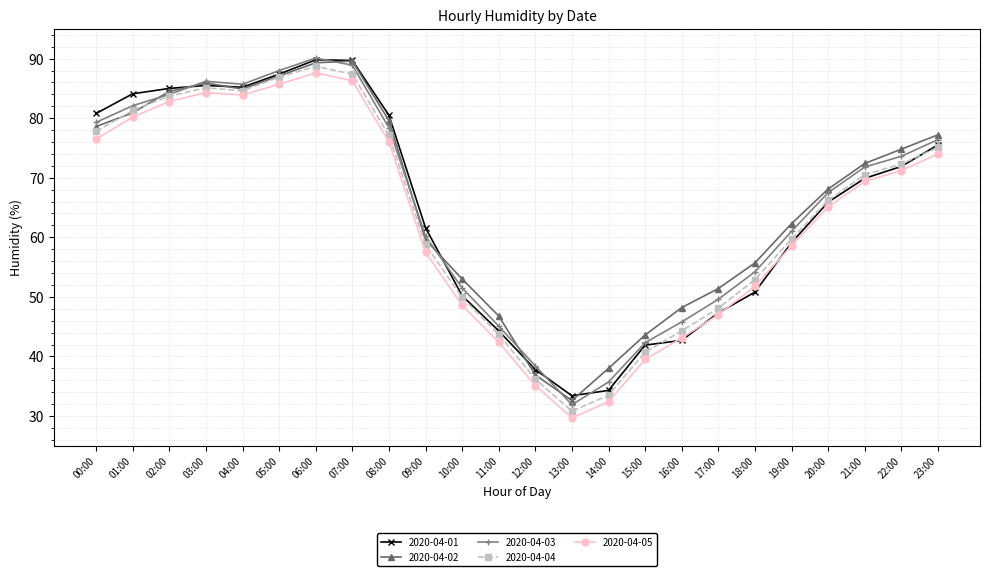

What is the difference between the second highest and minimum values in the 2020-04-03 series?

57.0